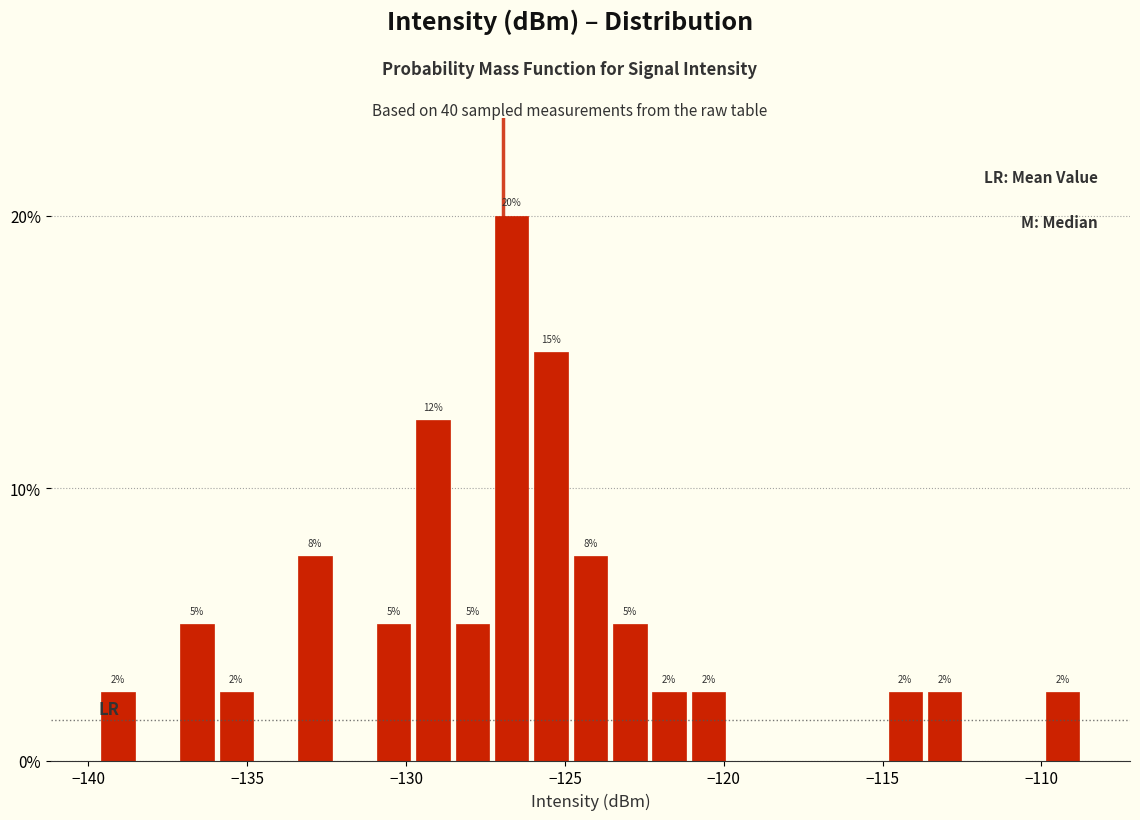

Around what value on the x-axis is the tallest bar? Give the approximate position of its centre, as read against the axis.

-126.5